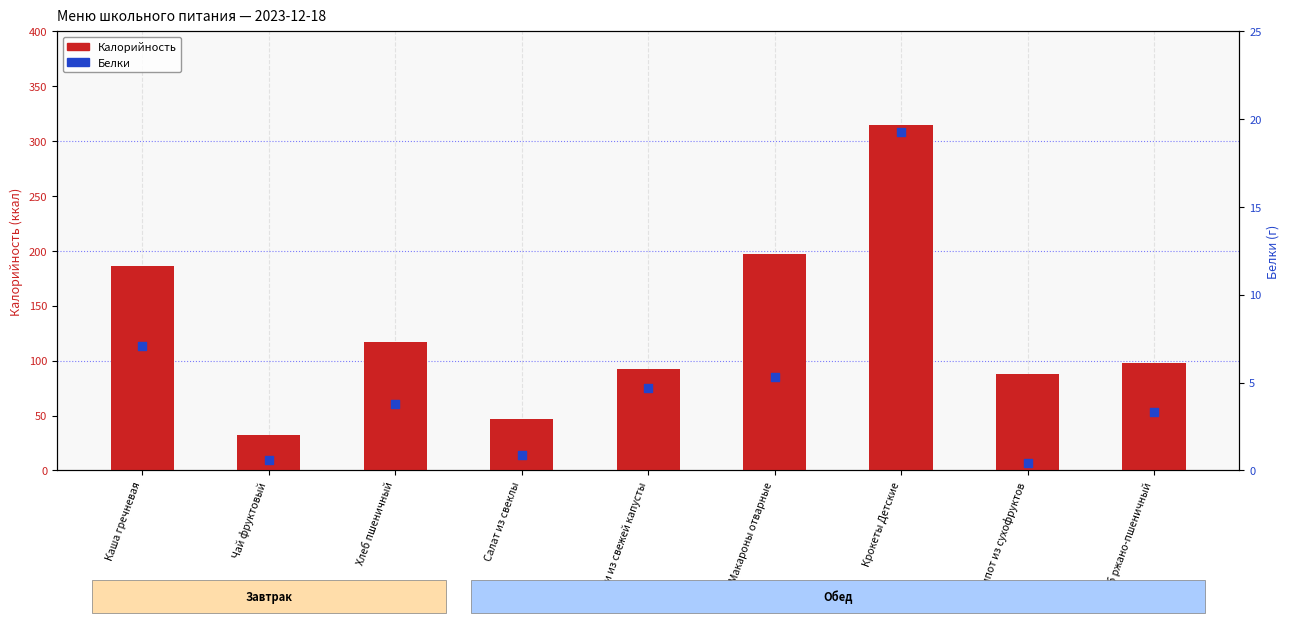

Which series reaches the minimum Y coordinate?

Белки